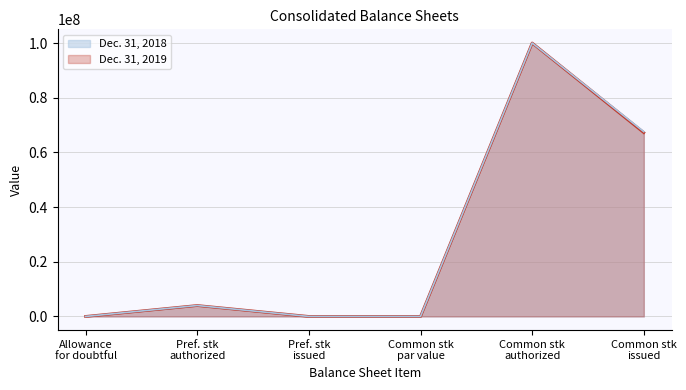

Rank the series by their maximum value, from lowest to highest.

Dec. 31, 2019, Dec. 31, 2018